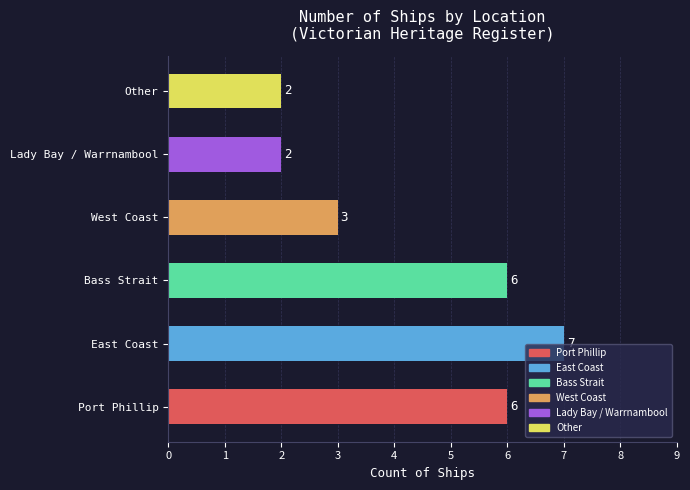

How many values are below 6?

3